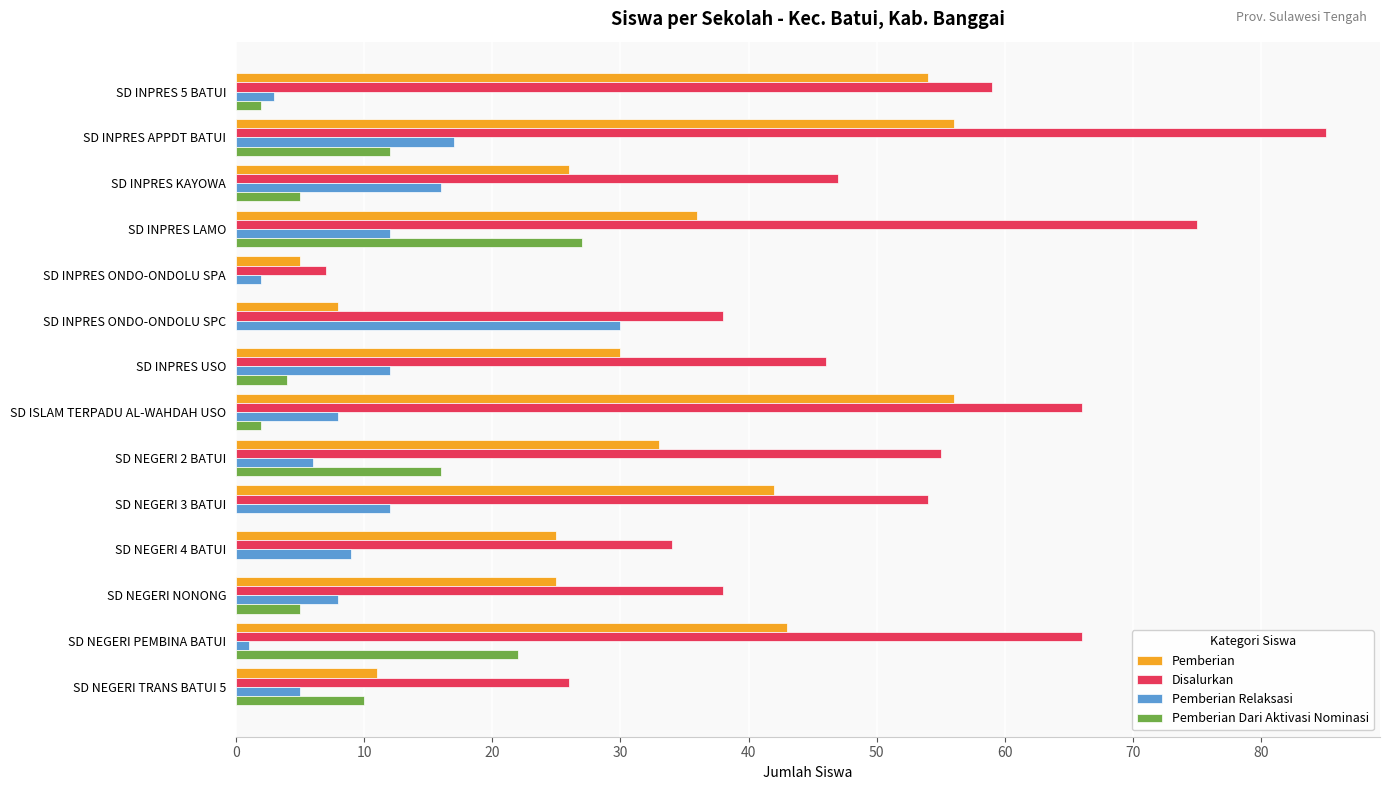

The value of Pemberian Dari Aktivasi Nominasi at SD NEGERI 4 BATUI is 0. True or false?

True